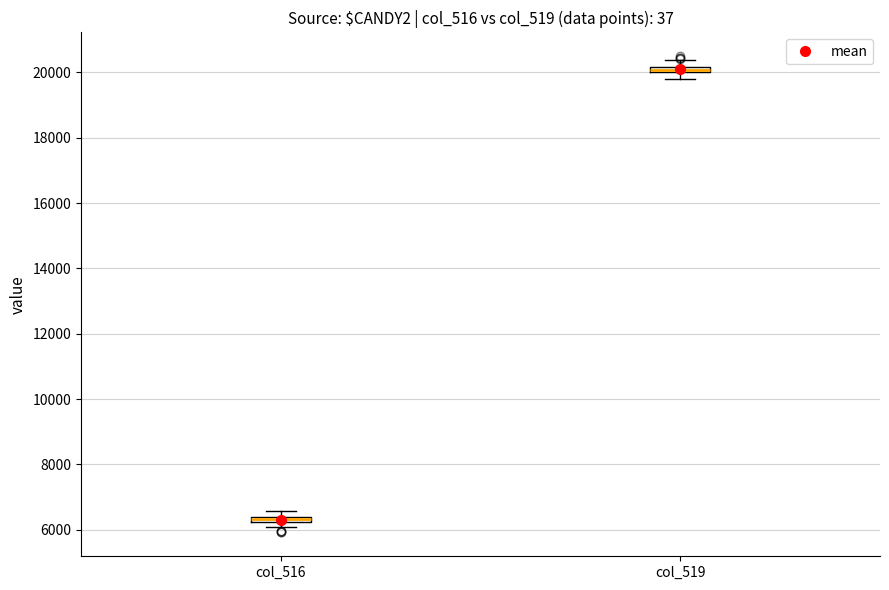

Where is the upper edge of the box for col_519 on the y-axis? The values are not printed on the chart, so give them approximately, as read against the axis.

20200